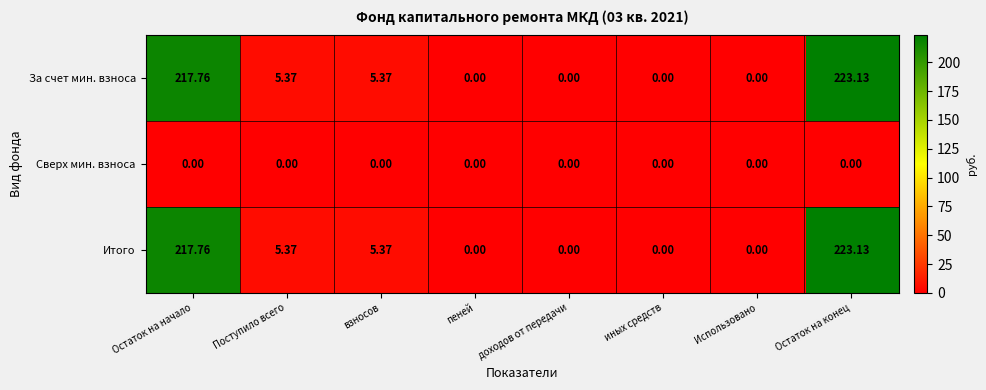

At which category is the sum across all series the highest?

Остаток на конец